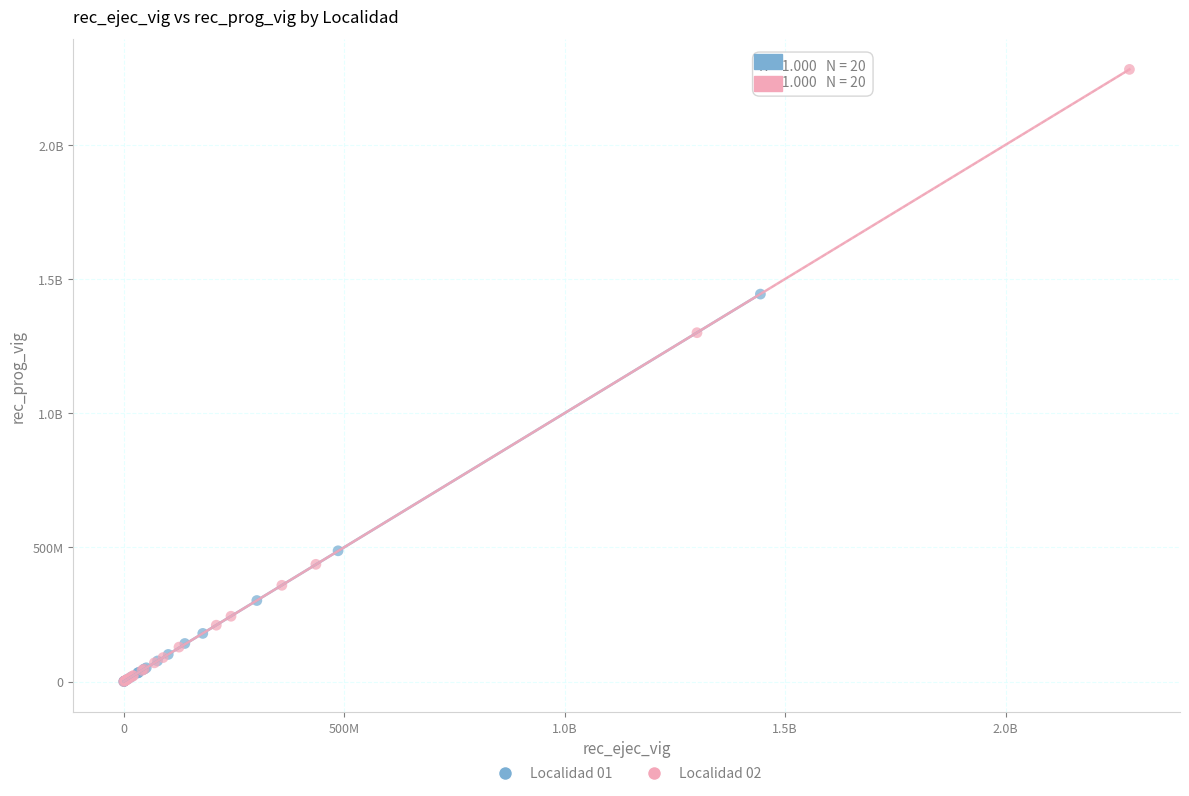

What are all the series names shown in the legend?

Localidad 01, Localidad 02